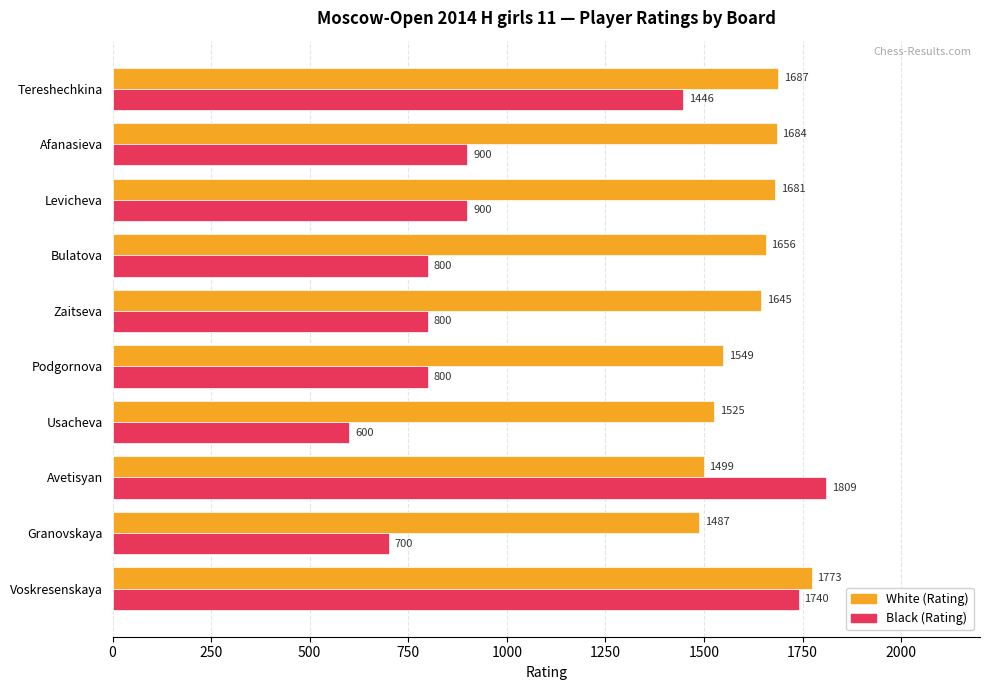

Which series has the largest range (max minus min)?

Black (Rating)